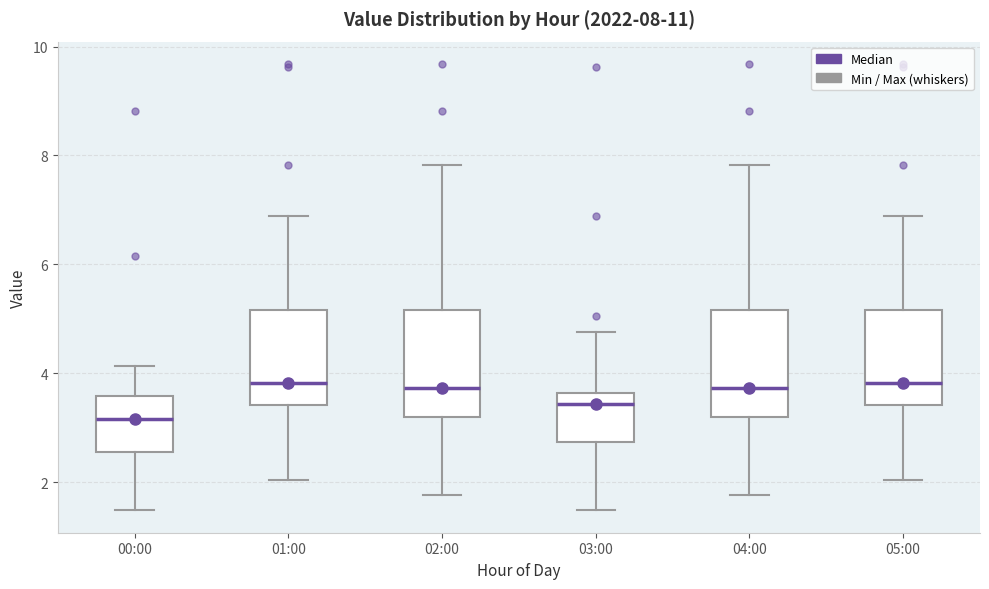

Which box has the lowest median line?

00:00